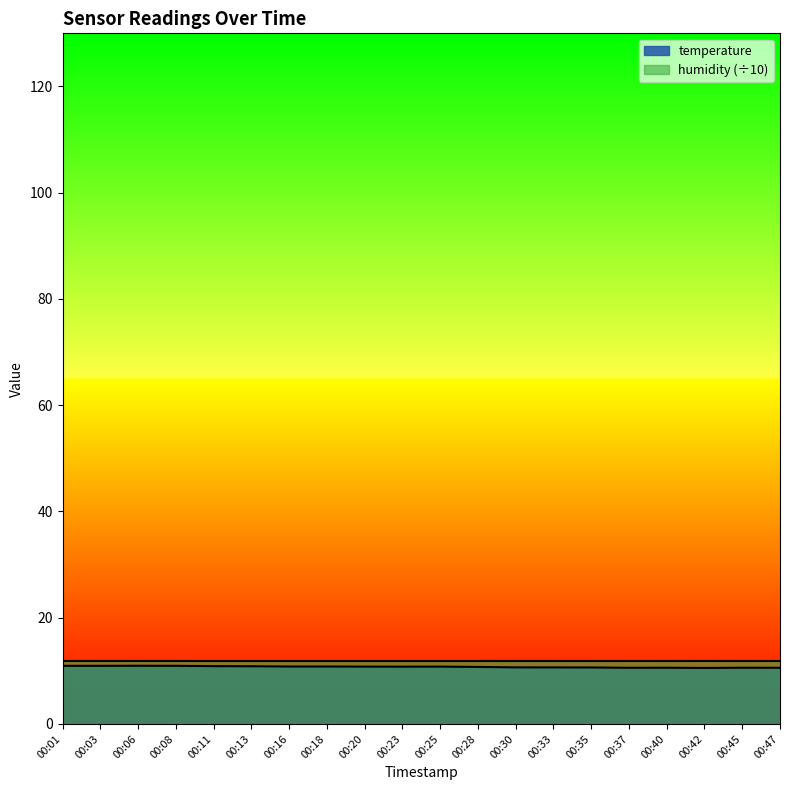

What is the average value?

10.7